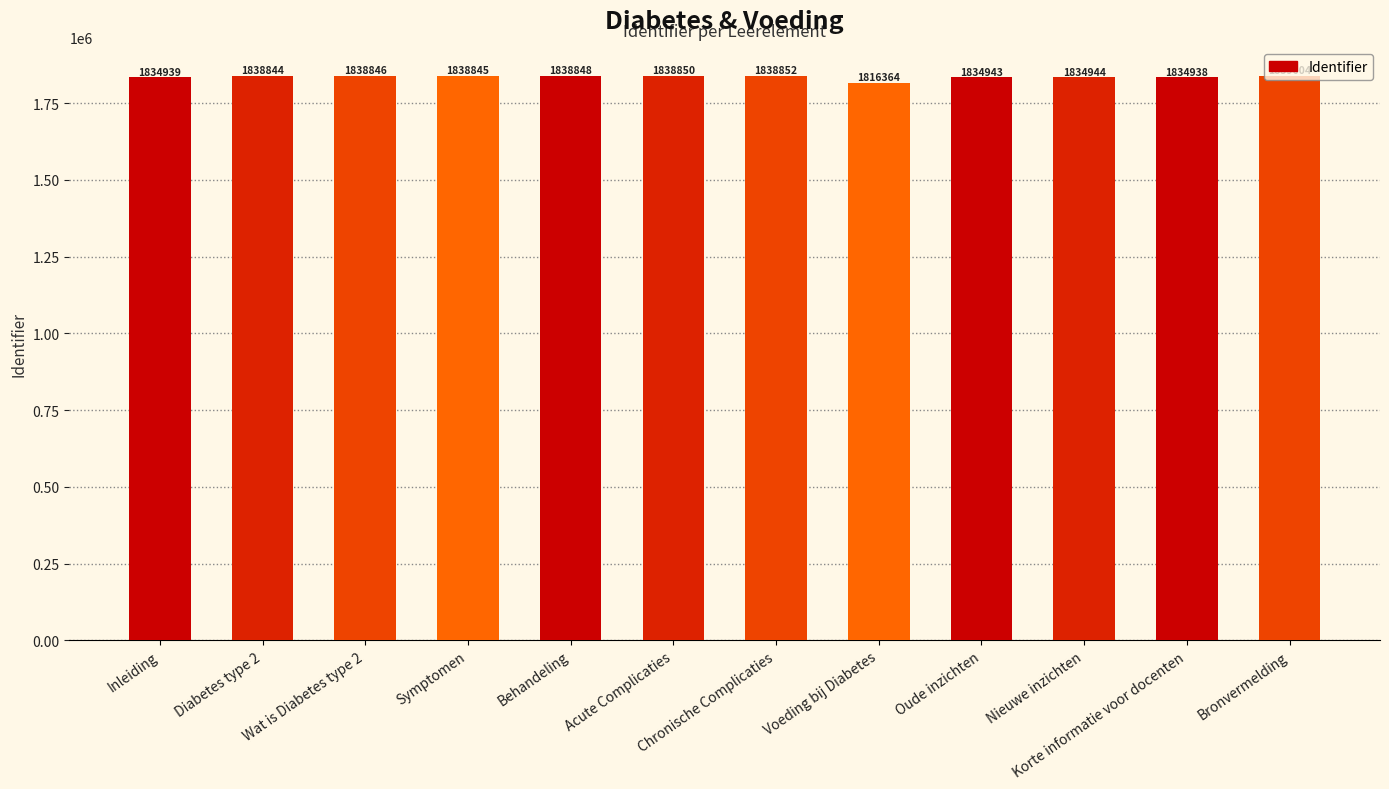

Reading left to right, extract all data points from this chart.

1834939	1838844	1838846	1838845	1838848	1838850	1838852	1816364	1834943	1834944	1834938	1839604